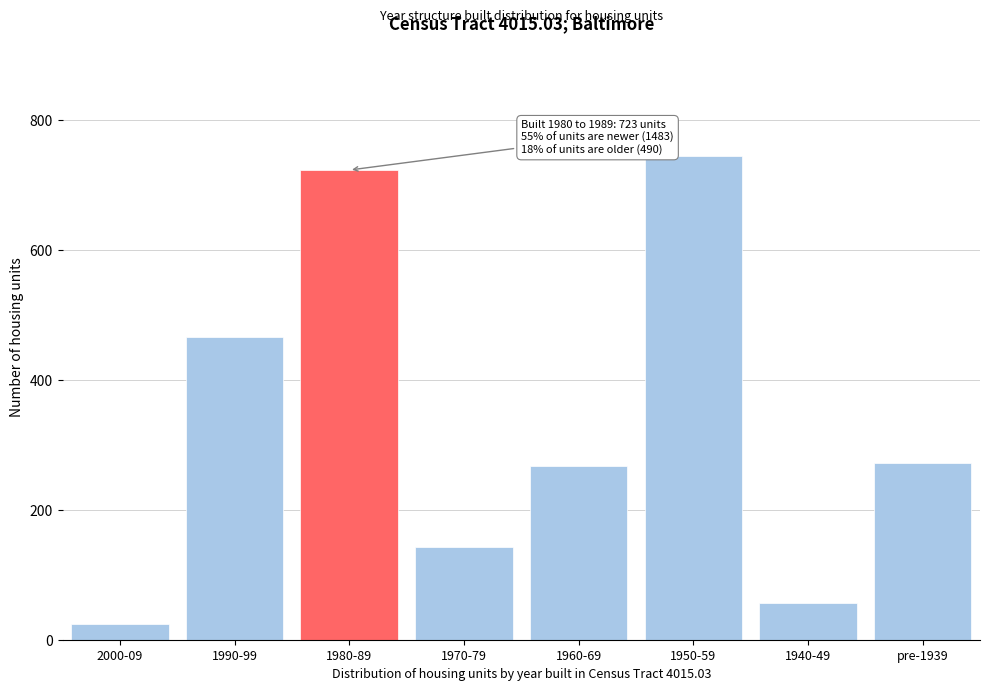

Reading right to left, list all the values displayed in this chart.

272	57	745	267	142	723	466	24